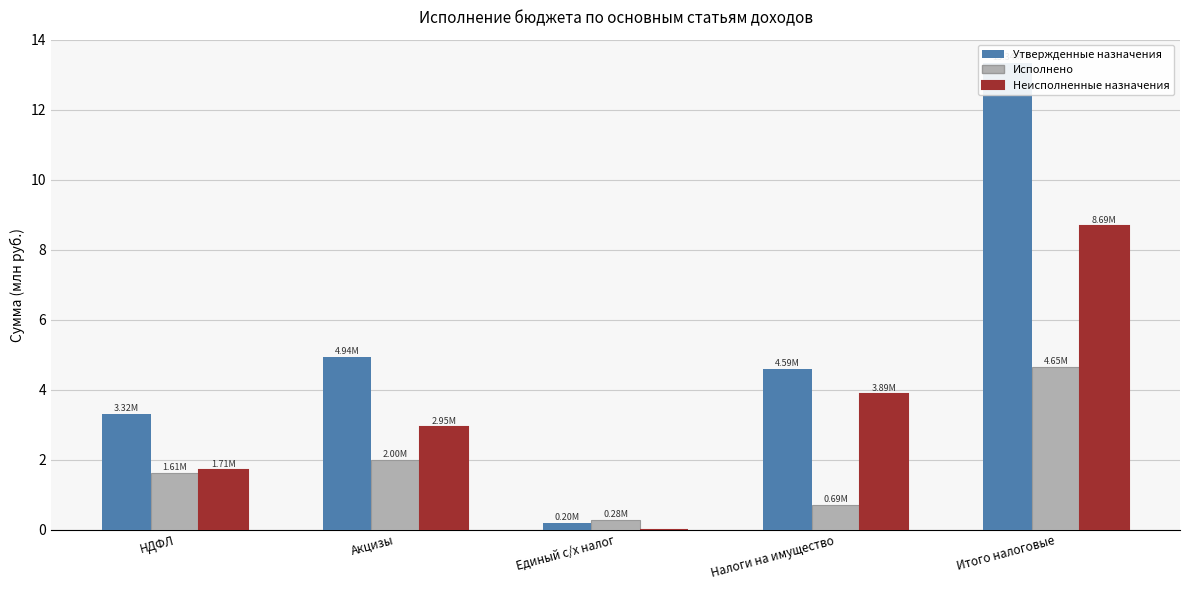

Rank the series by their average value, from highest to lowest.

Утвержденные назначения, Неисполненные назначения, Исполнено